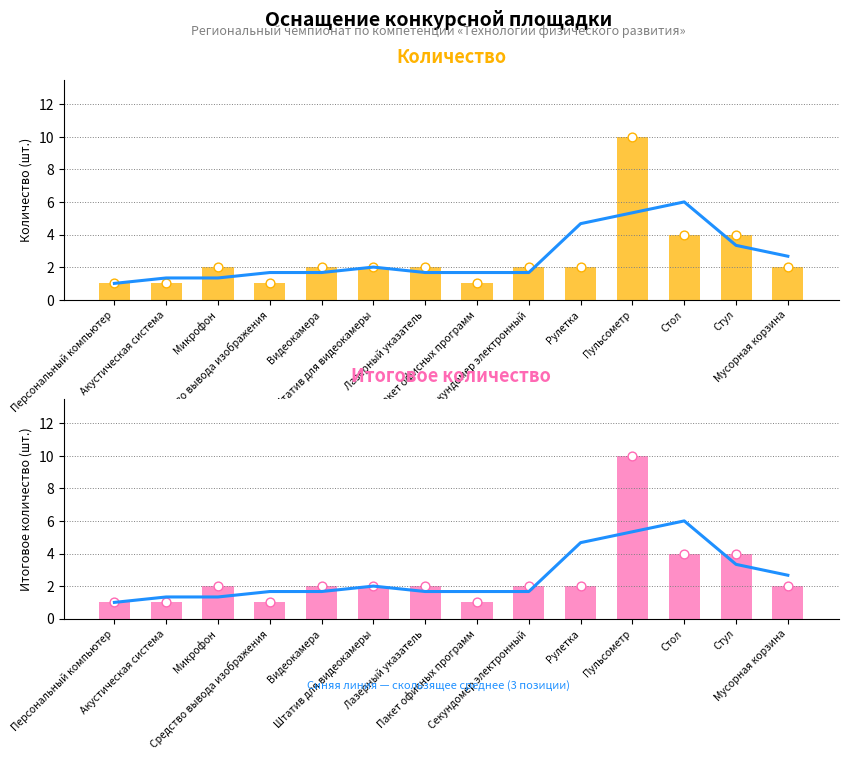

At which category is the sum across all series the highest?

Пульсометр